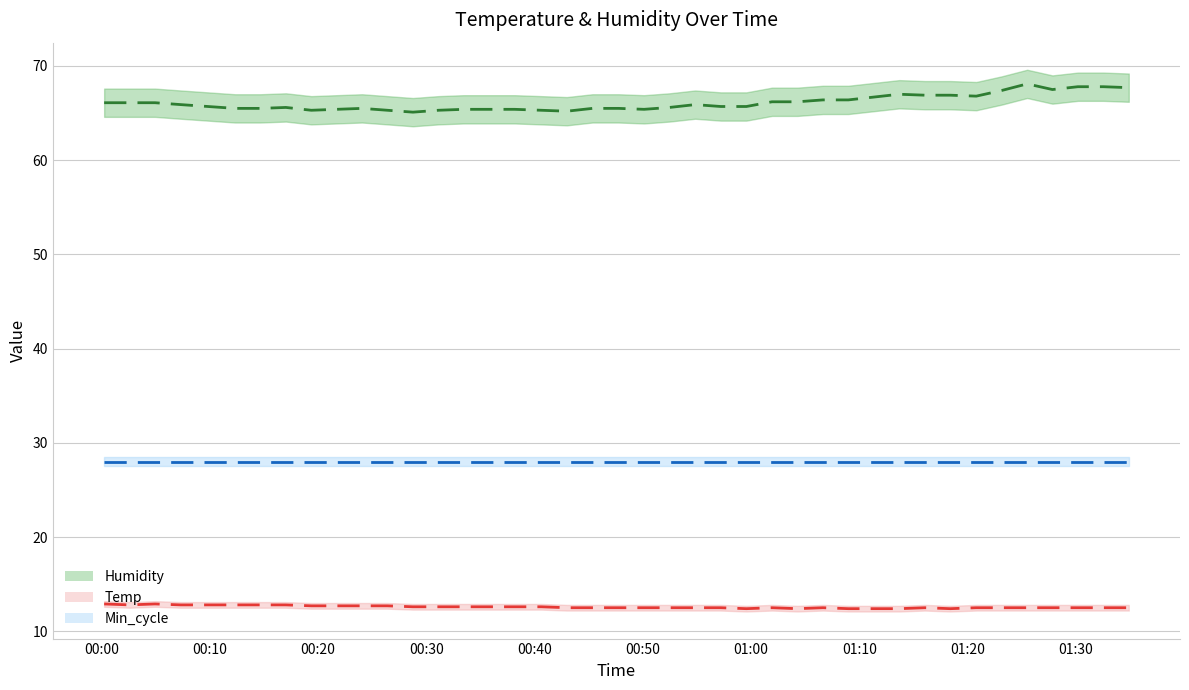

Does the chart display data point markers on the line(s)?

No